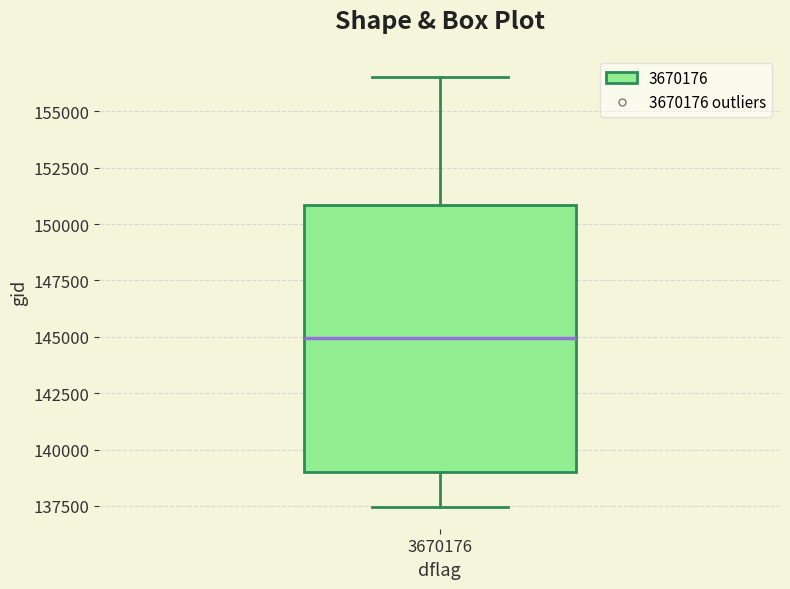

Where does the median line of the box at x = 3670176 sit on the y-axis? The values are not printed on the chart, so give them approximately, as read against the axis.

145000